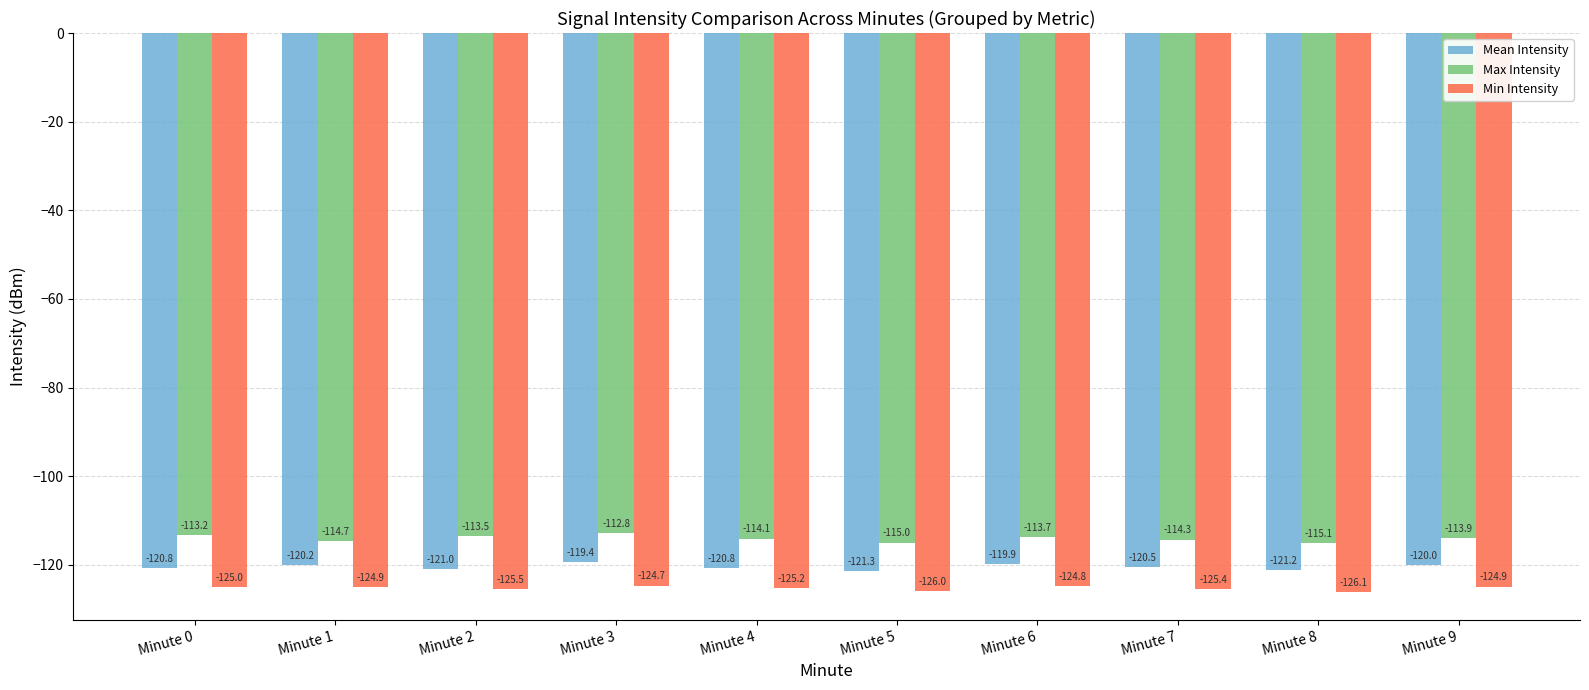

What is the value of the Min Intensity bar at the 9th from the left?

-126.1